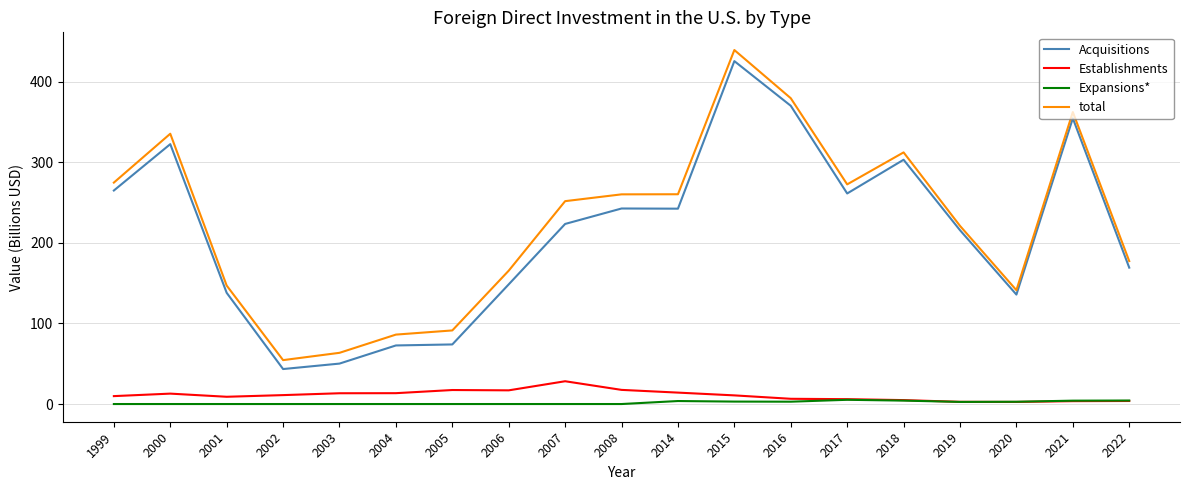

What are all the series names shown in the legend?

Acquisitions, Establishments, Expansions*, total